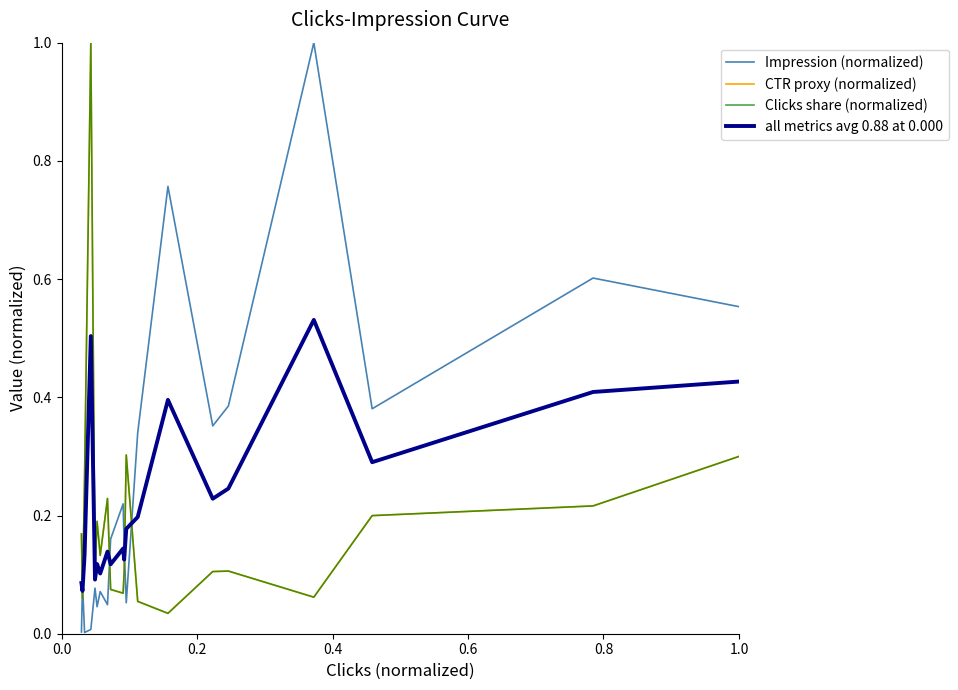

What are all the series names shown in the legend?

Impression (normalized), CTR proxy (normalized), Clicks share (normalized), all metrics avg 0.88 at 0.000